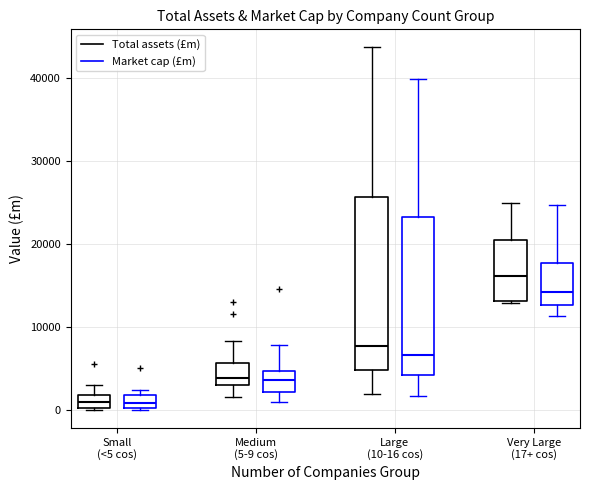

Reading left to right, read every box against the y-axis: the position of its median line, the range the box covers, and the ends of its whiskers. The values are not printed on the chart, so give them approximately, as read against the axis.

Small (<5 cos) (Total assets (£m)): median 1000, box 0 to 2000, whiskers 0 to 3000
Small (<5 cos) (Market cap (£m)): median 1000, box 0 to 2000, whiskers 0 to 2000 (just above the box's upper edge)
Medium (5-9 cos) (Total assets (£m)): median 4000, box 3000 to 6000, whiskers 2000 to 8000
Medium (5-9 cos) (Market cap (£m)): median 4000, box 2000 to 5000, whiskers 1000 to 8000
Large (10-16 cos) (Total assets (£m)): median 8000, box 5000 to 26000, whiskers 2000 to 44000
Large (10-16 cos) (Market cap (£m)): median 7000, box 4000 to 23000, whiskers 2000 to 40000
Very Large (17+ cos) (Total assets (£m)): median 16000, box 13000 to 20000, whiskers 13000 to 25000
Very Large (17+ cos) (Market cap (£m)): median 14000, box 13000 to 18000, whiskers 11000 to 25000